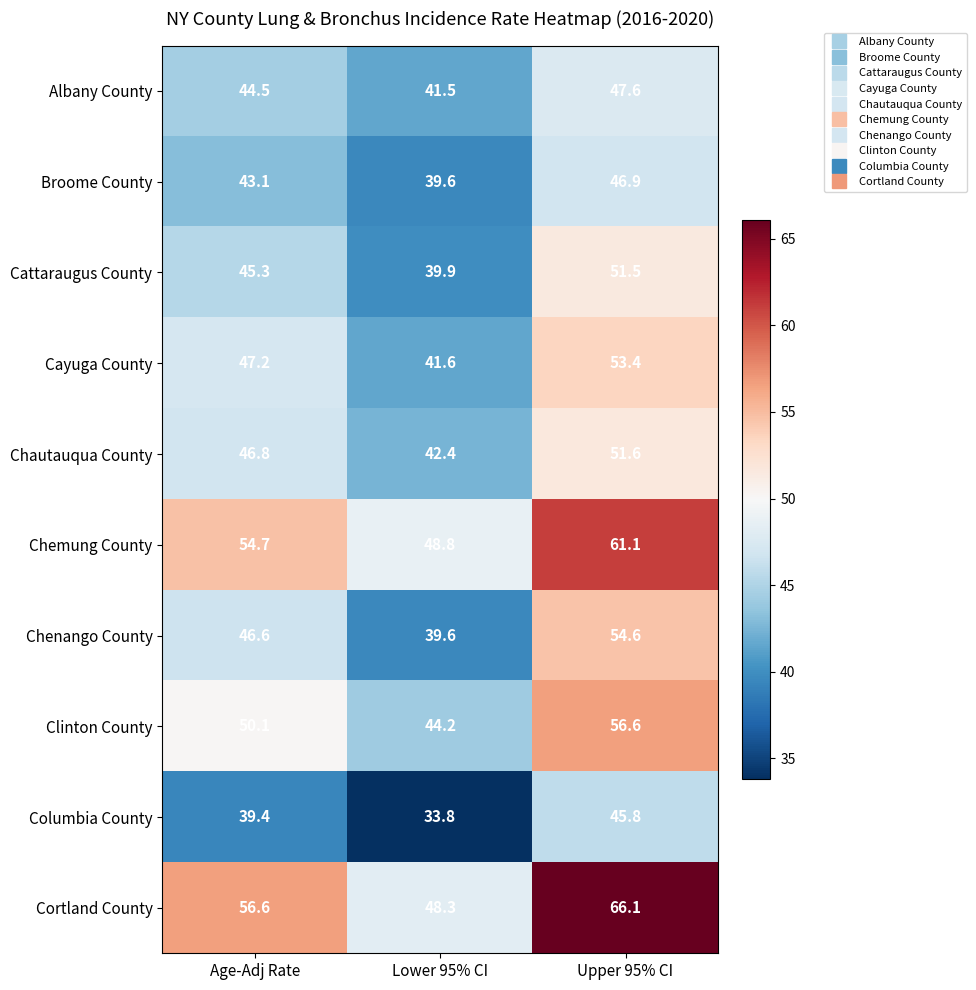

List the series in order of their peak value, highest first.

Cortland County, Chemung County, Clinton County, Chenango County, Cayuga County, Chautauqua County, Cattaraugus County, Albany County, Broome County, Columbia County